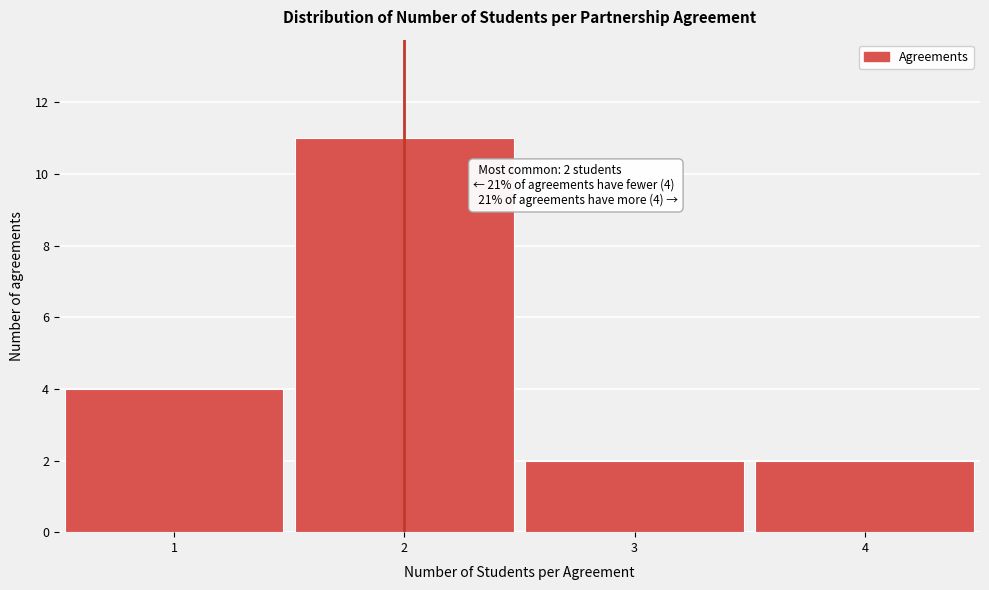

Over which range of the x-axis is the bar tallest?

1.5 to 2.5